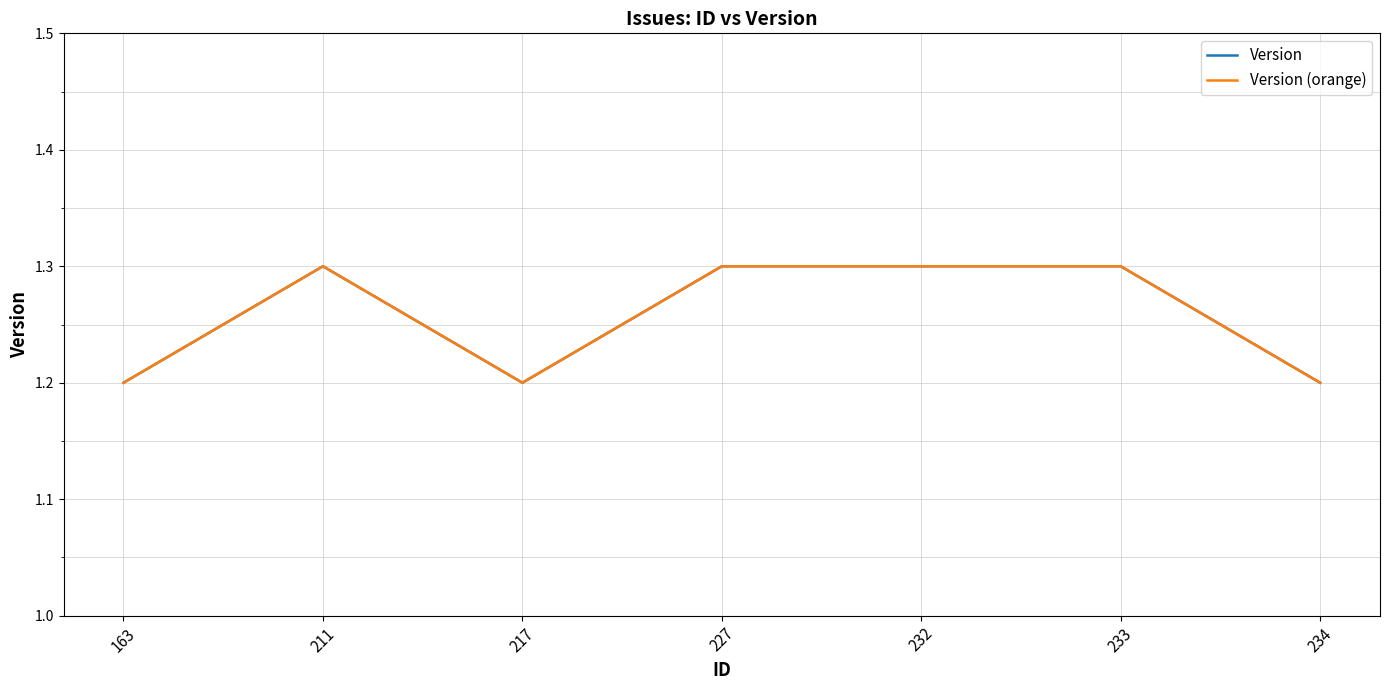

Does the chart display data point markers on the line(s)?

No